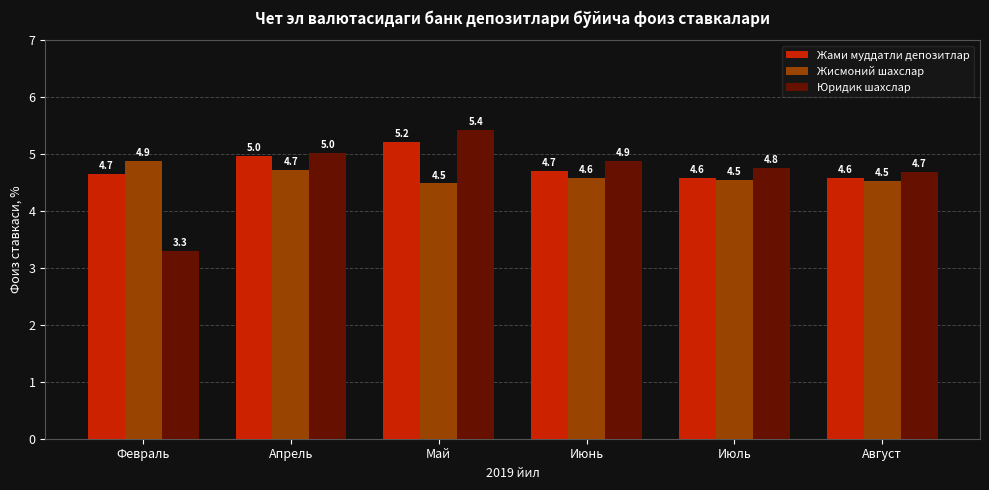

Are the bars grouped side by side (vs. stacked)?

Yes